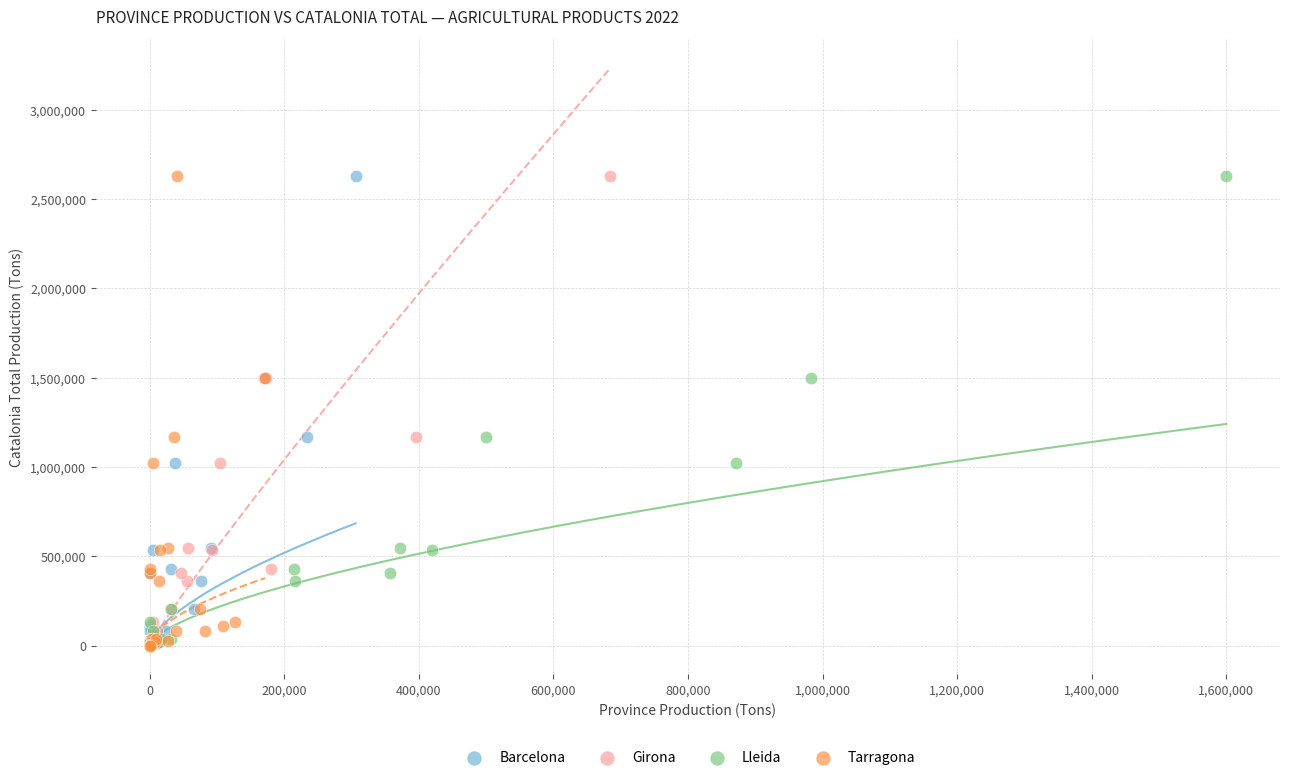

What are all the series names shown in the legend?

Barcelona, Girona, Lleida, Tarragona